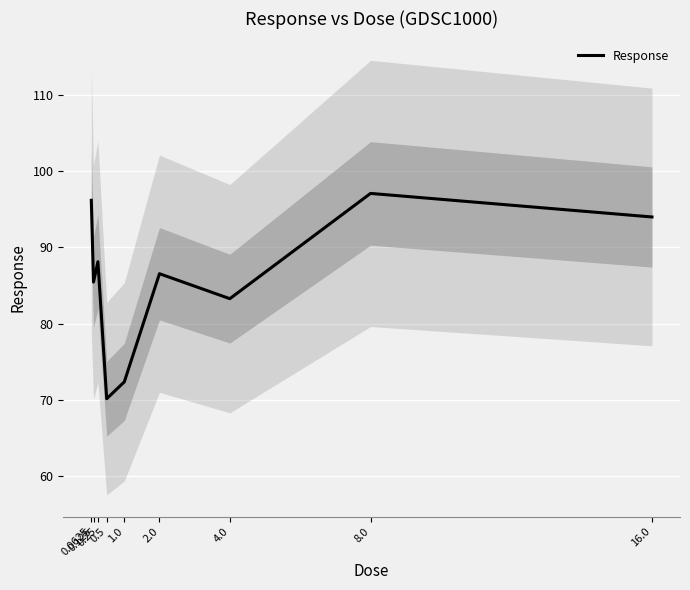

What is the value of the 9th point from the left?

94.0